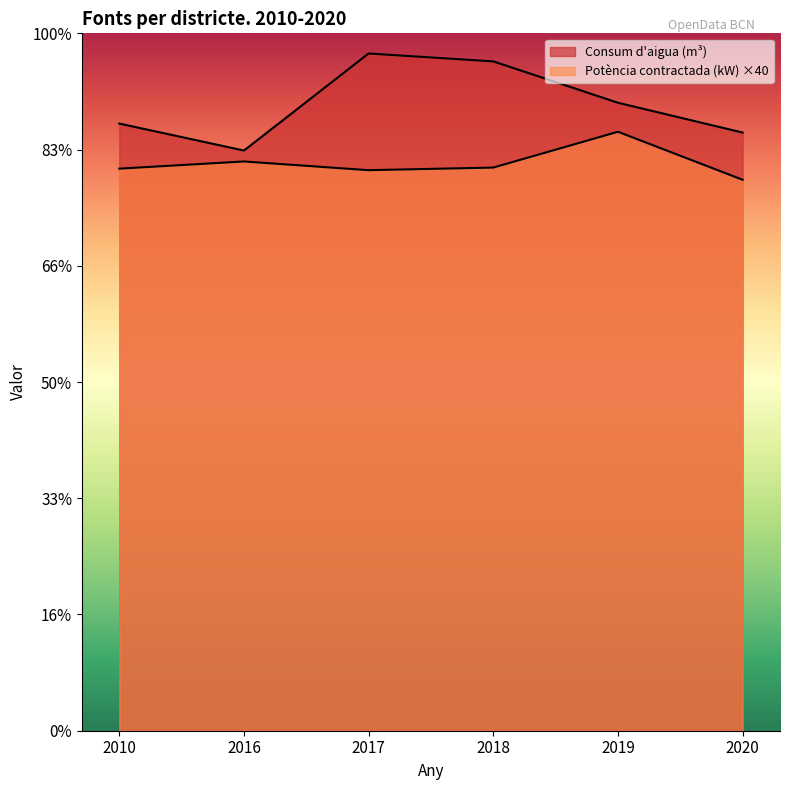

What is the difference between the maximum and second lowest values in the Potència contractada (kW) series?

33051.9